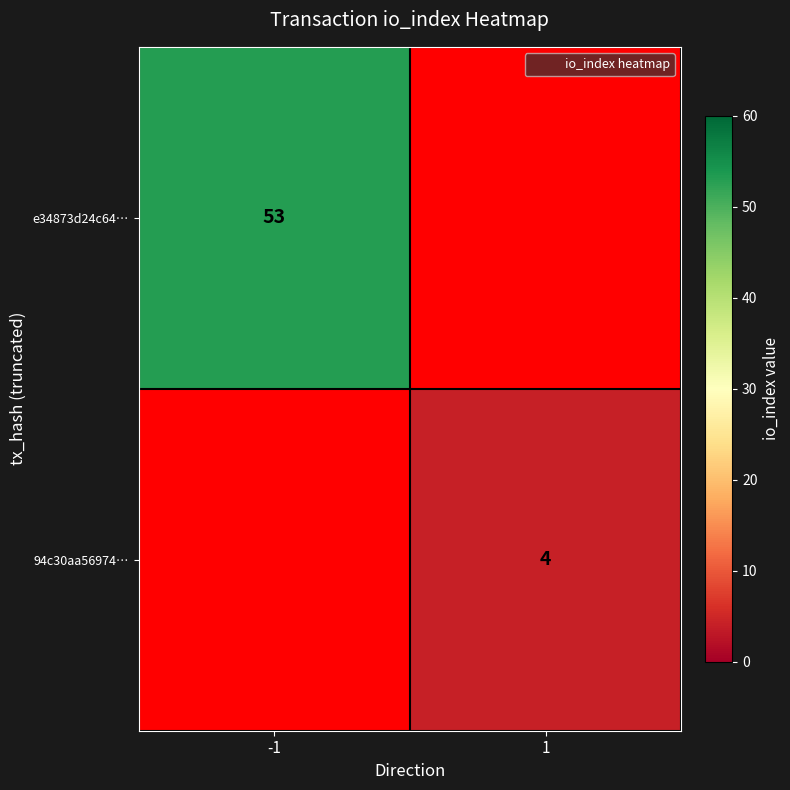

The value of 94c30aa56974… at 1 is 3. True or false?

False